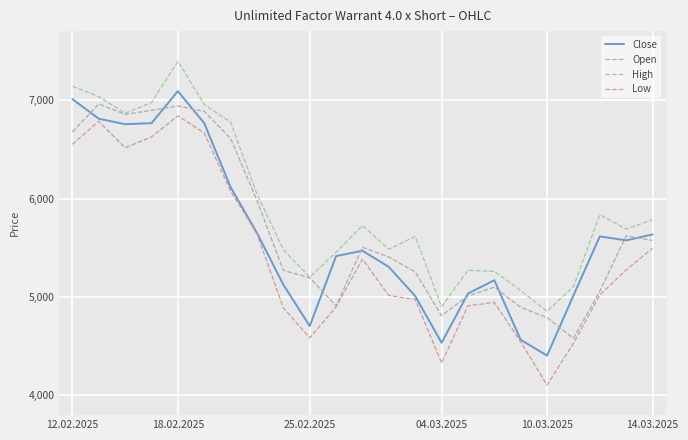

What is the average value of the Open series?

5686